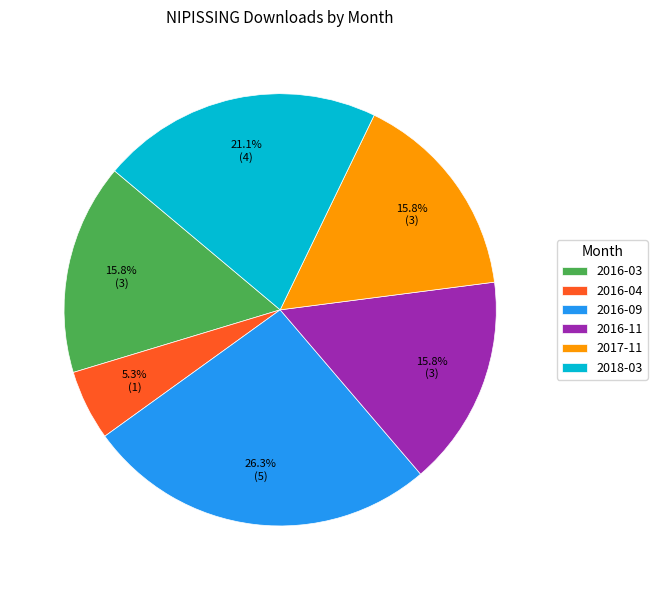

Is it true that 2016-03 is 9% of the pie?

False